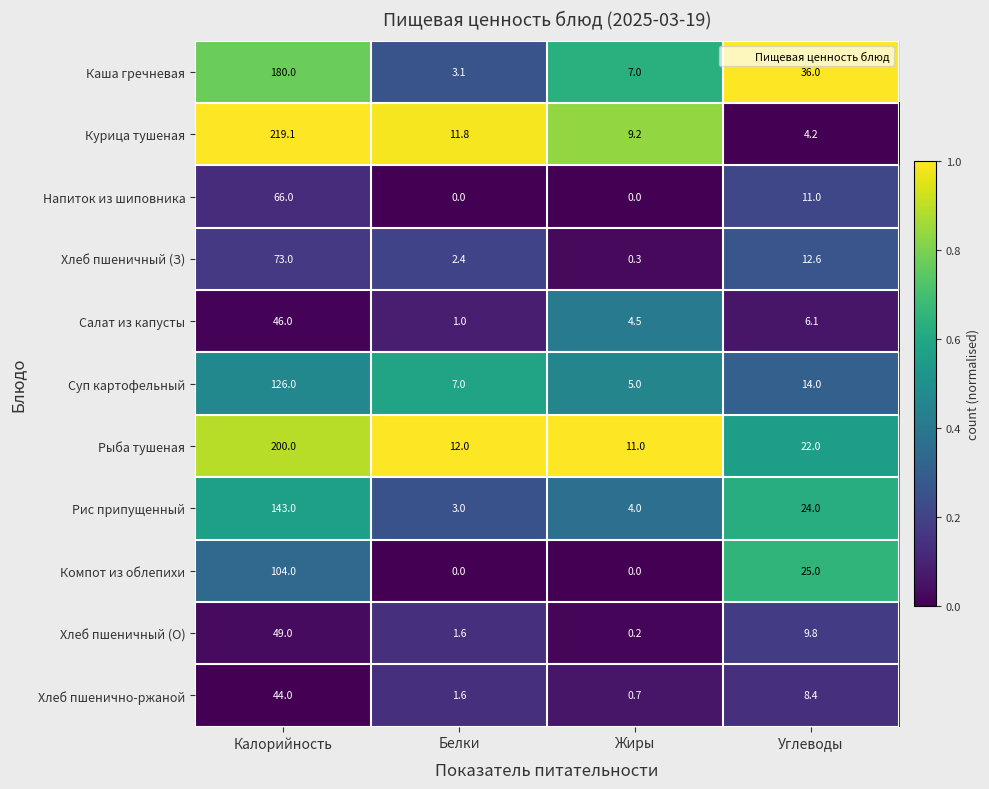

How many categories are shown in the chart?

4